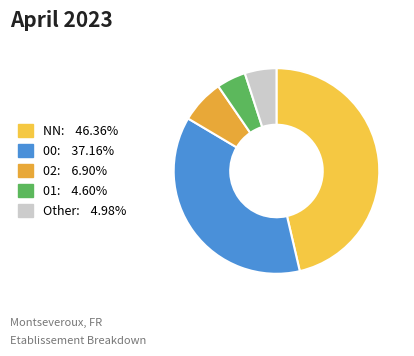

How many segments does this pie chart have?

5